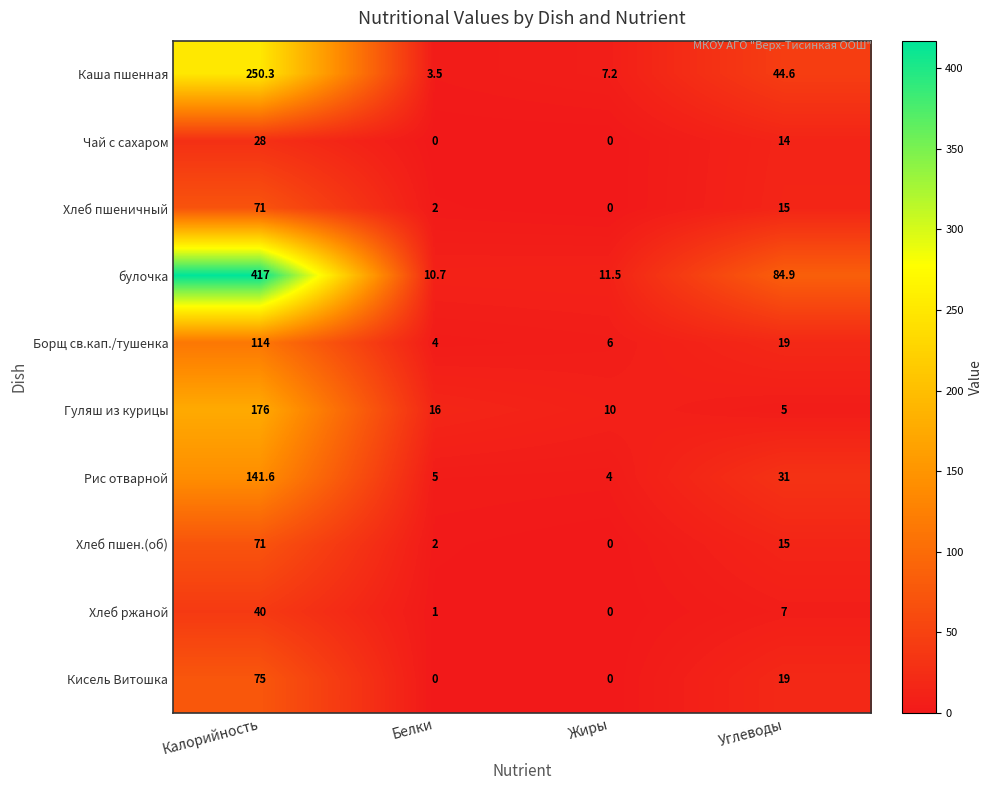

What is the difference between the highest and lowest values at Углеводы?

79.9